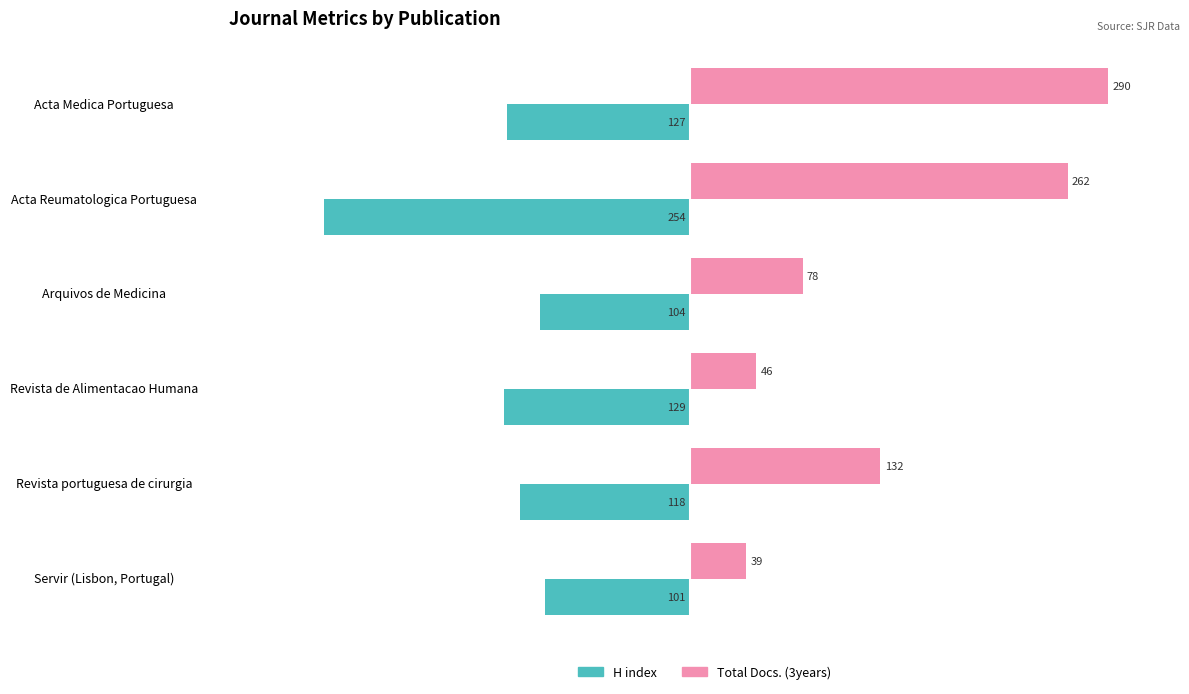

List the series in order of their overall mean, lowest first.

H index, Total Docs. (3years)